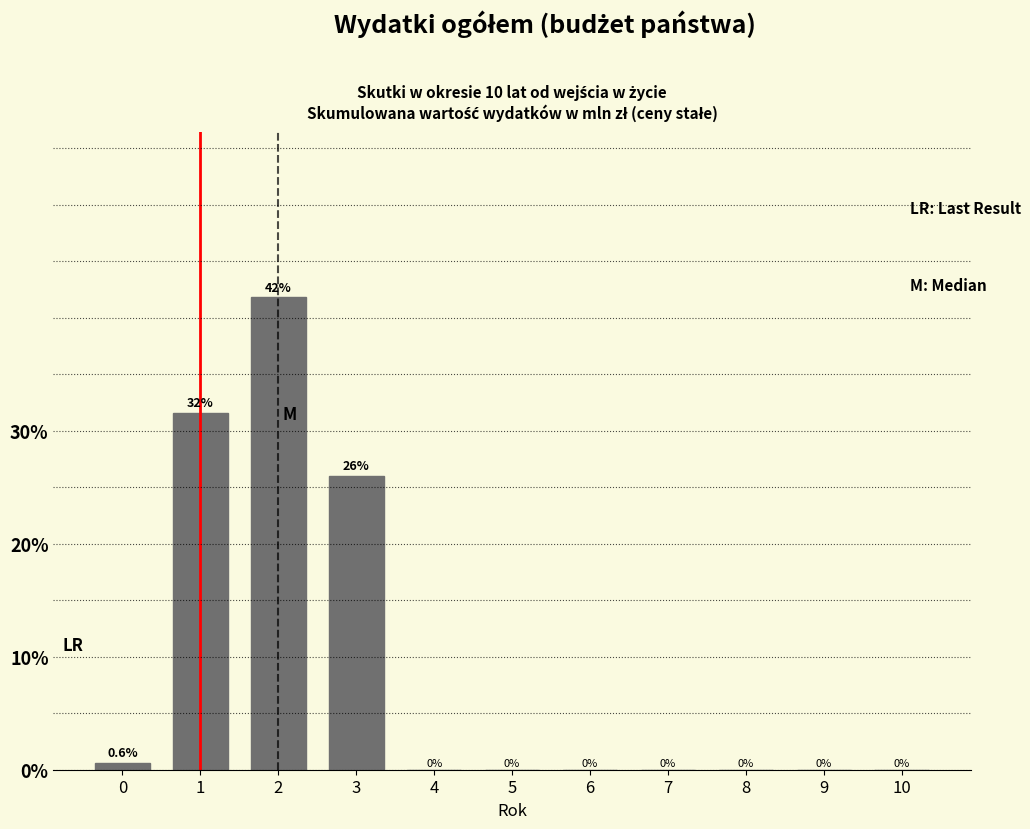

Reading left to right, transcribe all the data shown in this chart.

0=0.6	1=31.5	2=41.8	3=26.0	4=0.0	5=0.0	6=0.0	7=0.0	8=0.0	9=0.0	10=0.0